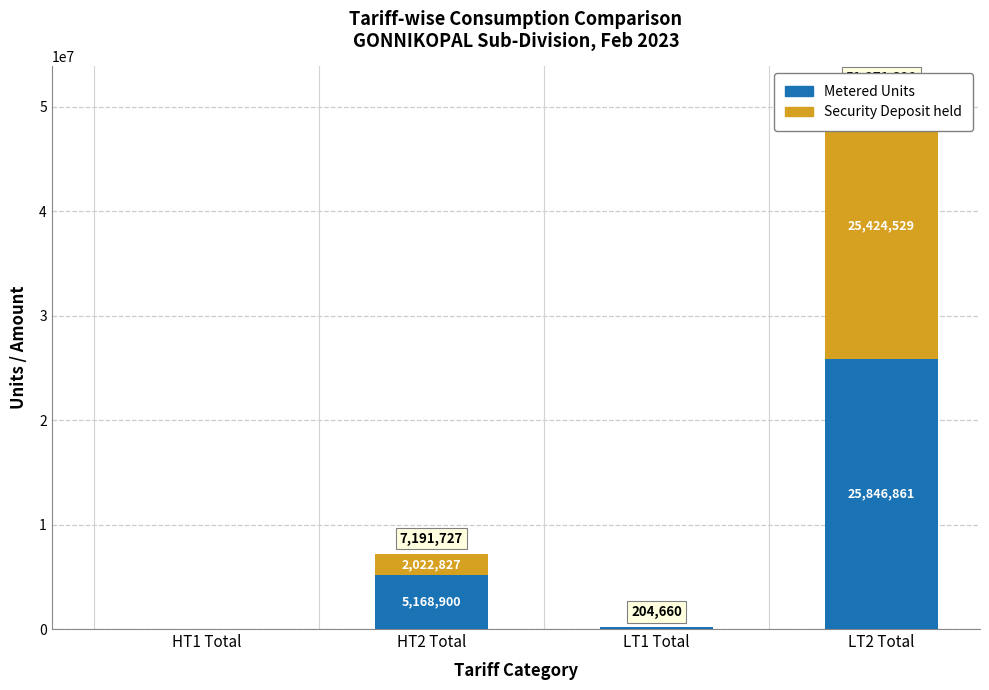

What is the label of the 4th bar from the left?

LT2 Total